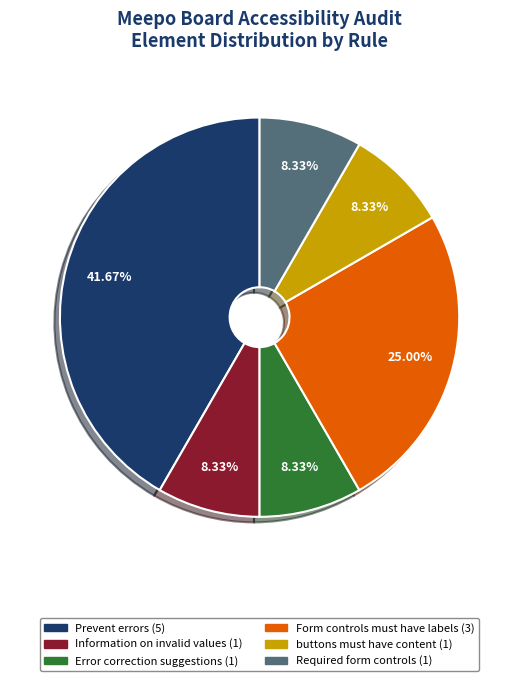

Is there any slice that represents more than half of the pie?

No